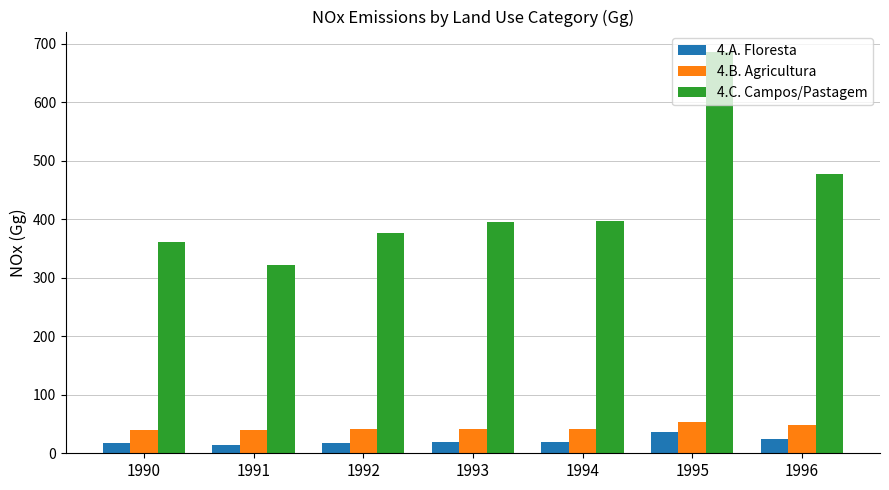

At which label does 4.C. Campos/Pastagem reach its minimum?

1991